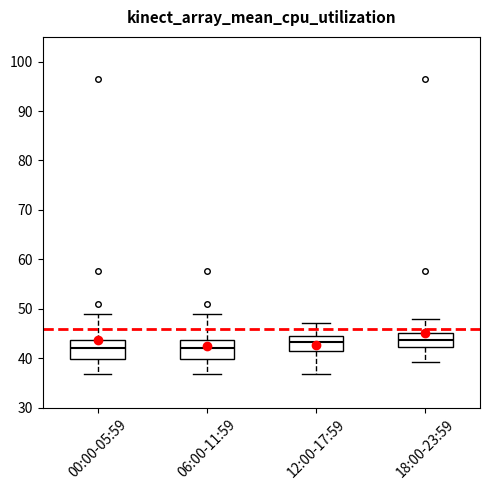

Reading left to right, read every box against the y-axis: the position of its median line, the range the box covers, and the ends of its whiskers. The values are not printed on the chart, so give them approximately, as read against the axis.

00:00-05:59: median 42, box 40 to 44, whiskers 37 to 49
06:00-11:59: median 42, box 40 to 44, whiskers 37 to 49
12:00-17:59: median 43, box 41 to 45, whiskers 37 to 47
18:00-23:59: median 44, box 42 to 45, whiskers 39 to 48